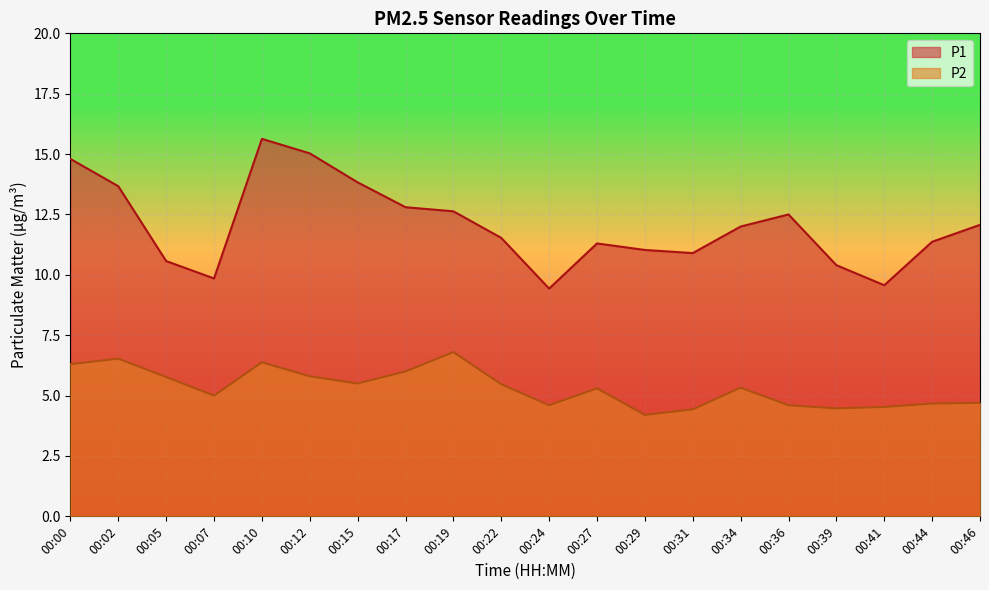

The P1 series shows 18.5 at 00:17. True or false?

False